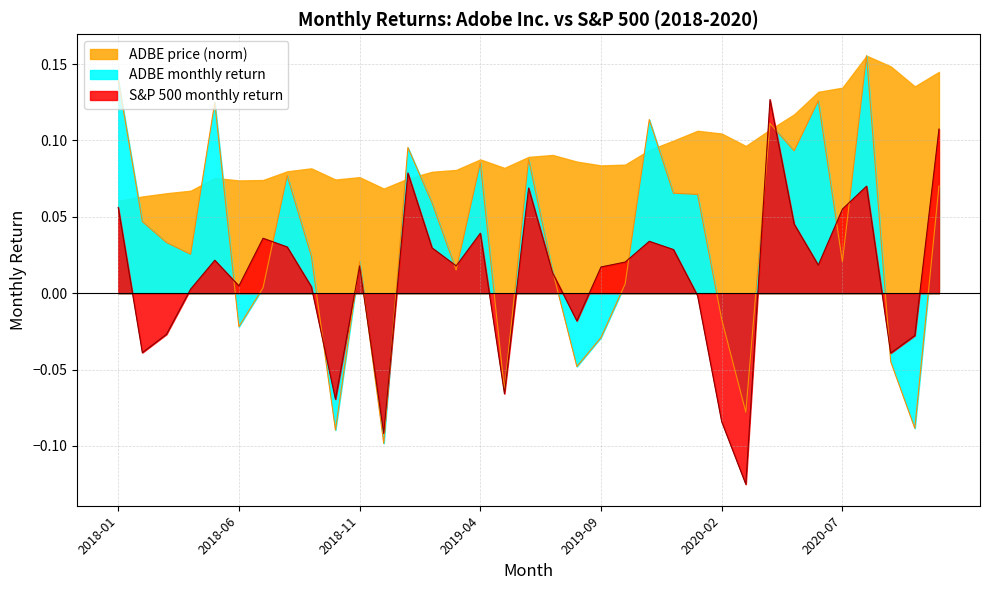

Where is the first local maximum for ADBE monthly return?

2018-05